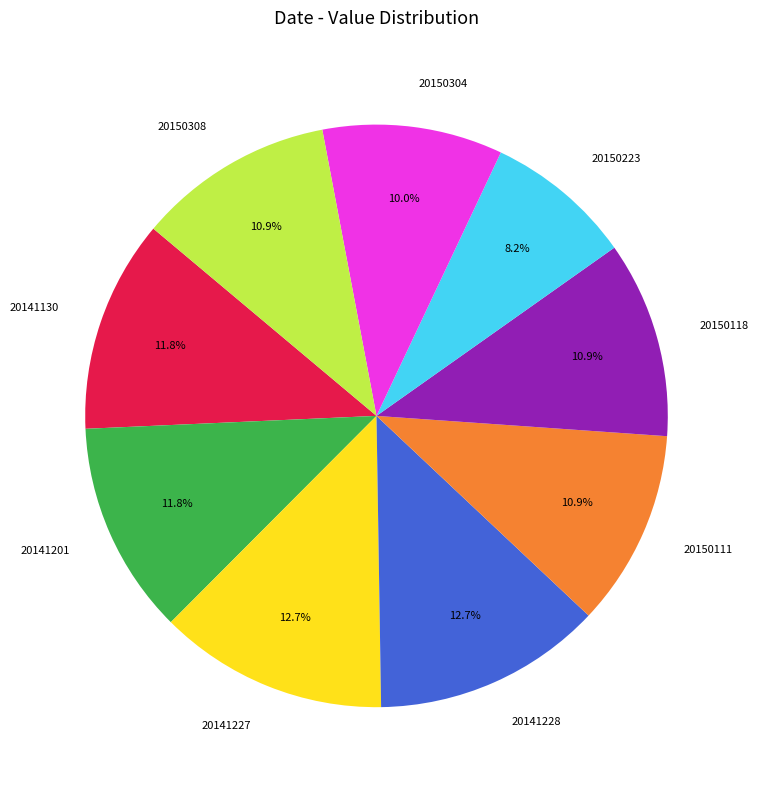

Is there a majority slice in this chart?

No